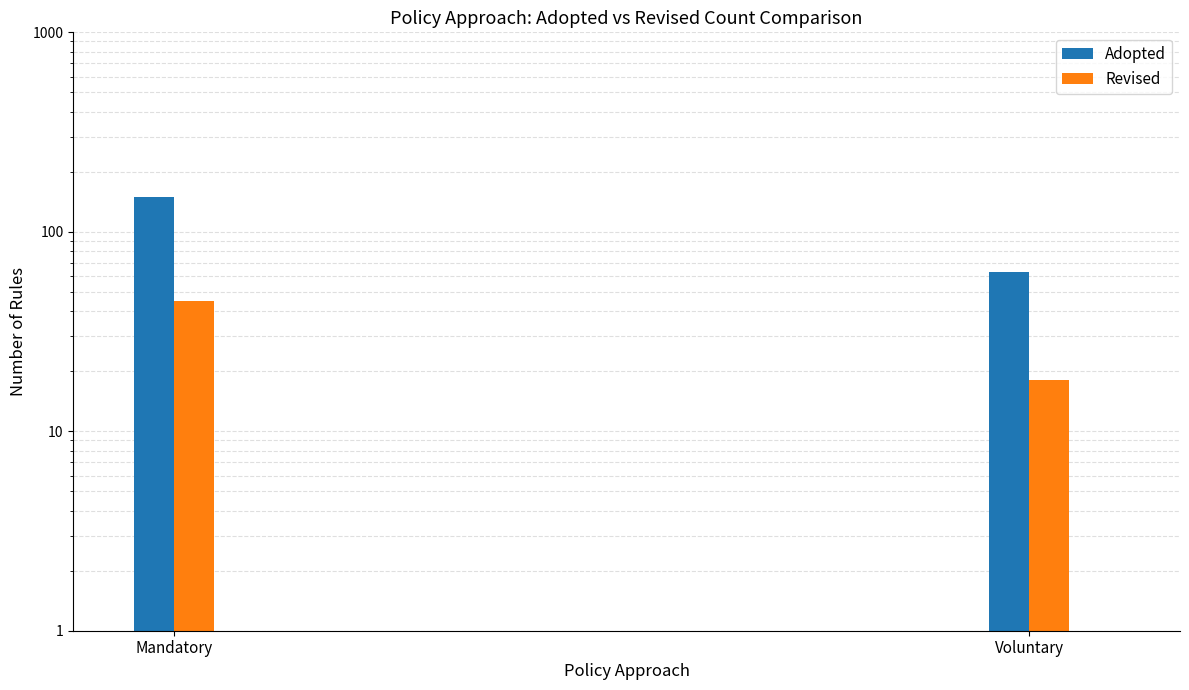

What is the value of the Revised bar at the 1st from the left?

45